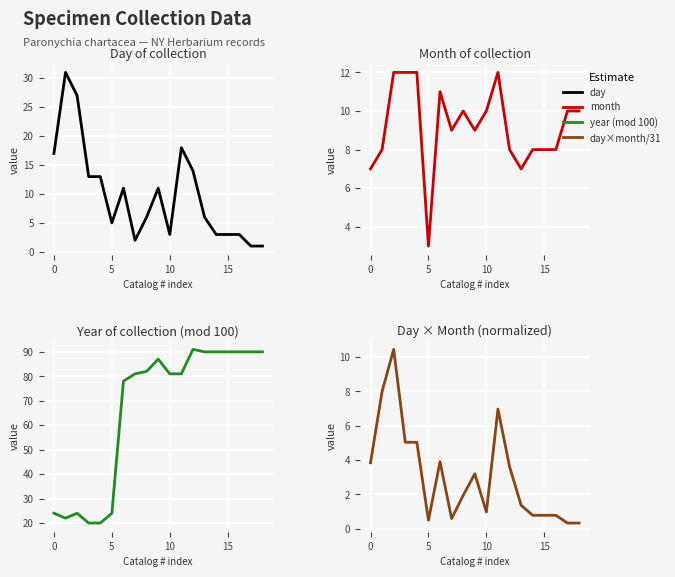

What is the sum of all month values?

174.0